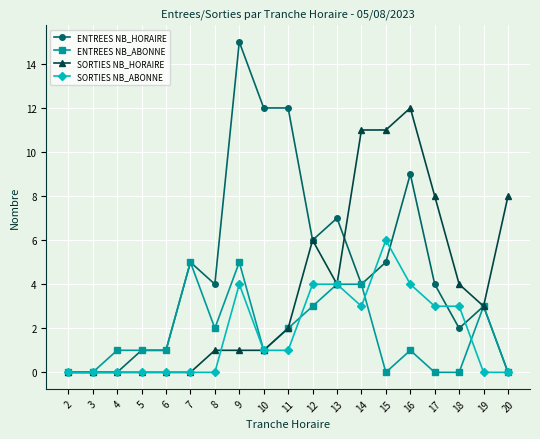

True or false: SORTIES NB_ABONNE has a value of 0 at 5.

True